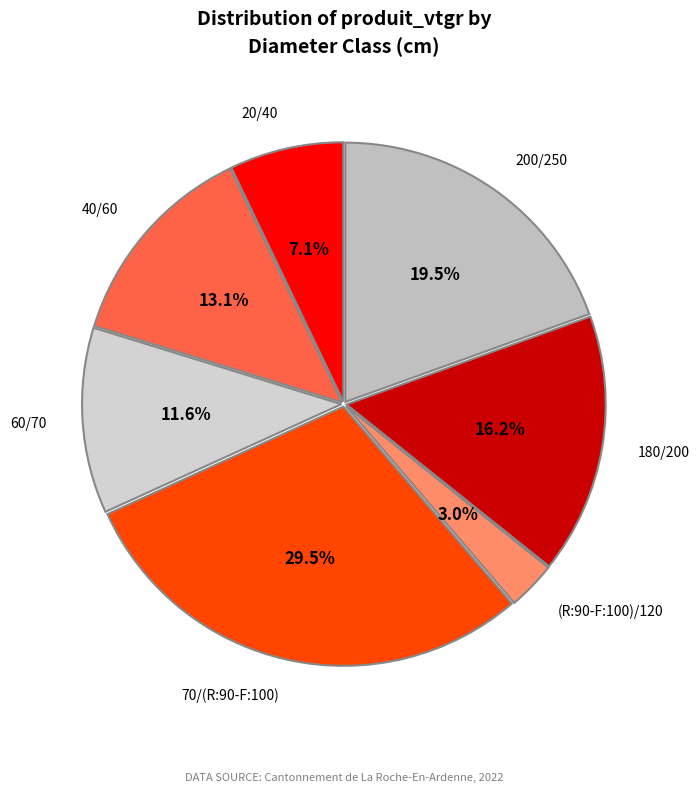

Which slice is the largest?

70/(R:90-F:100)